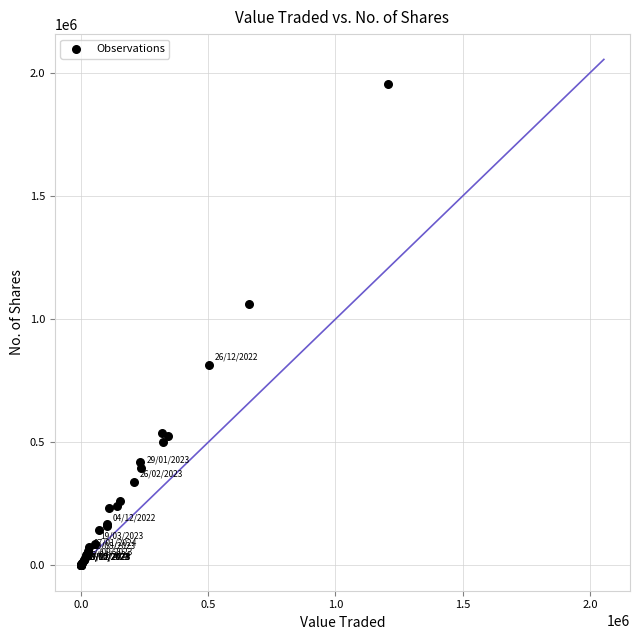

What Y value in the scatter plot is closest to 978362?

1061344